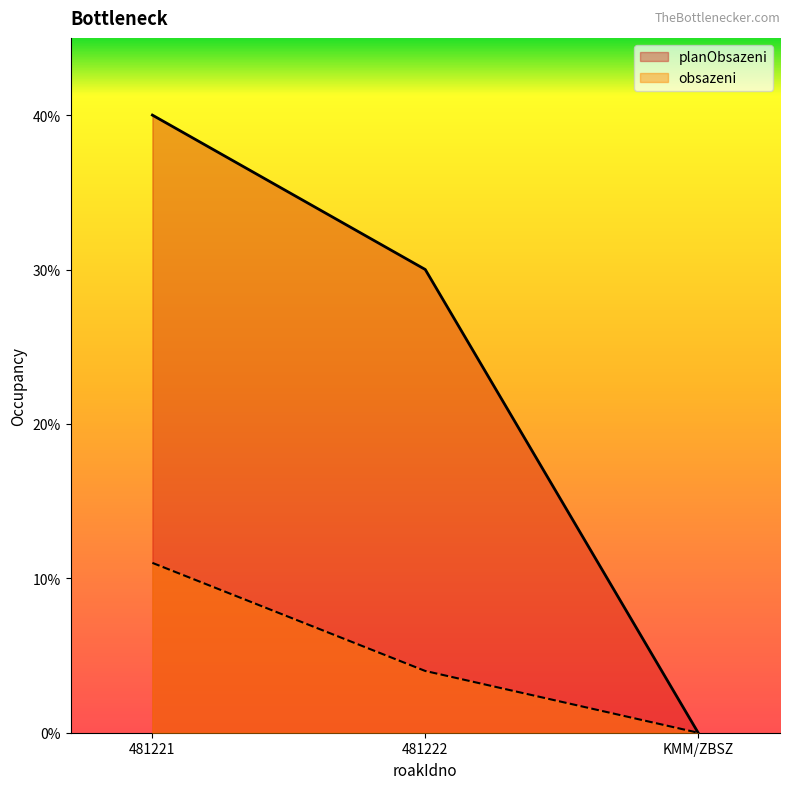

What is the average value of the obsazeni series?

5